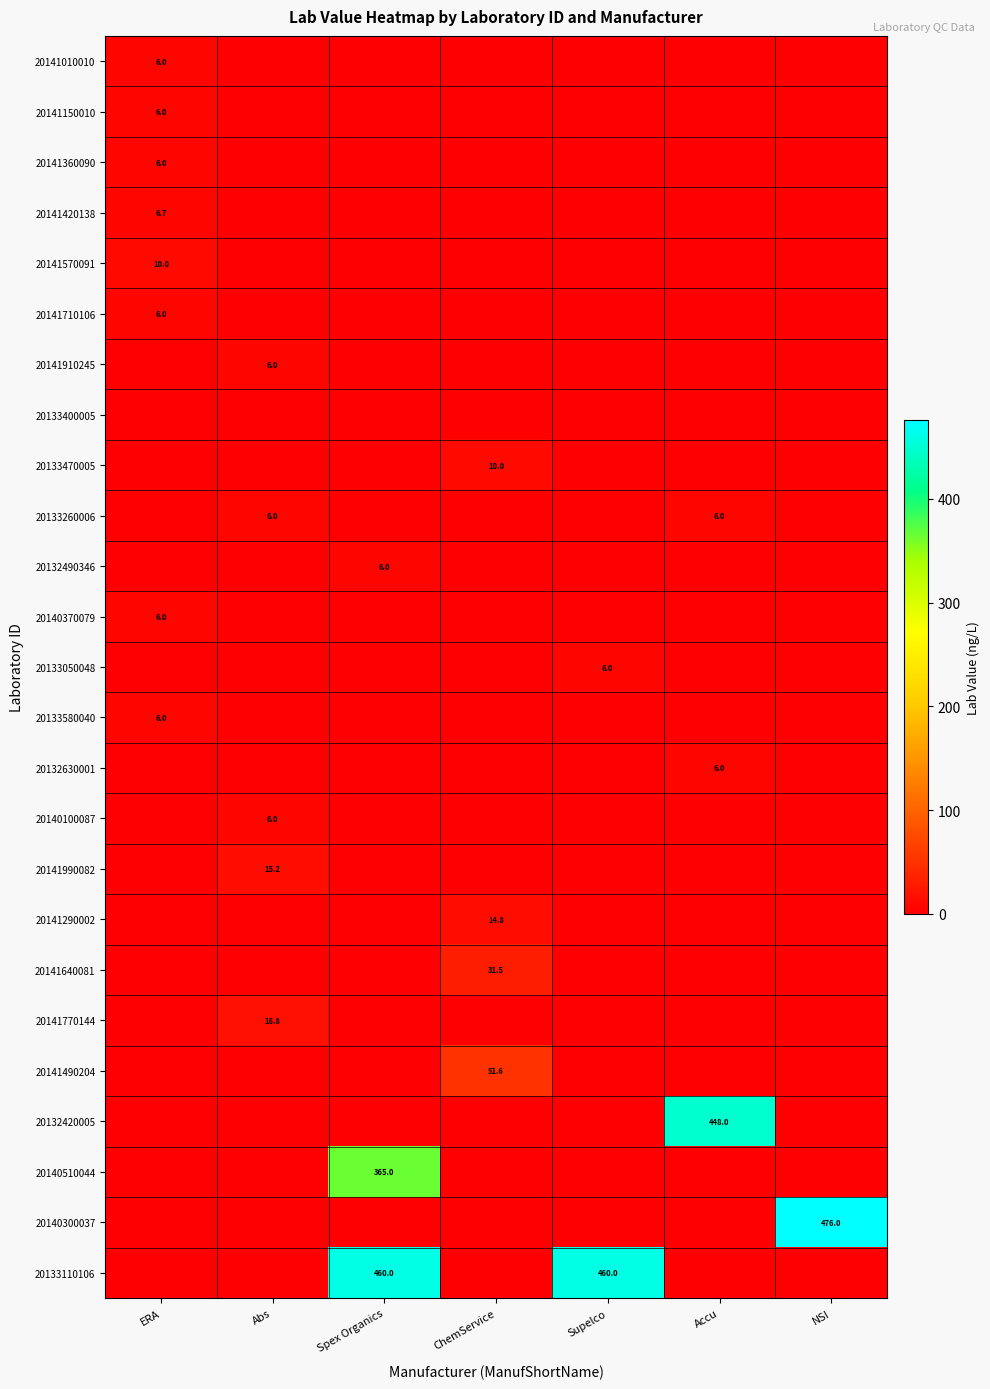

True or false: 20133110106 has a value of 720.2 at Spex Organics.

False